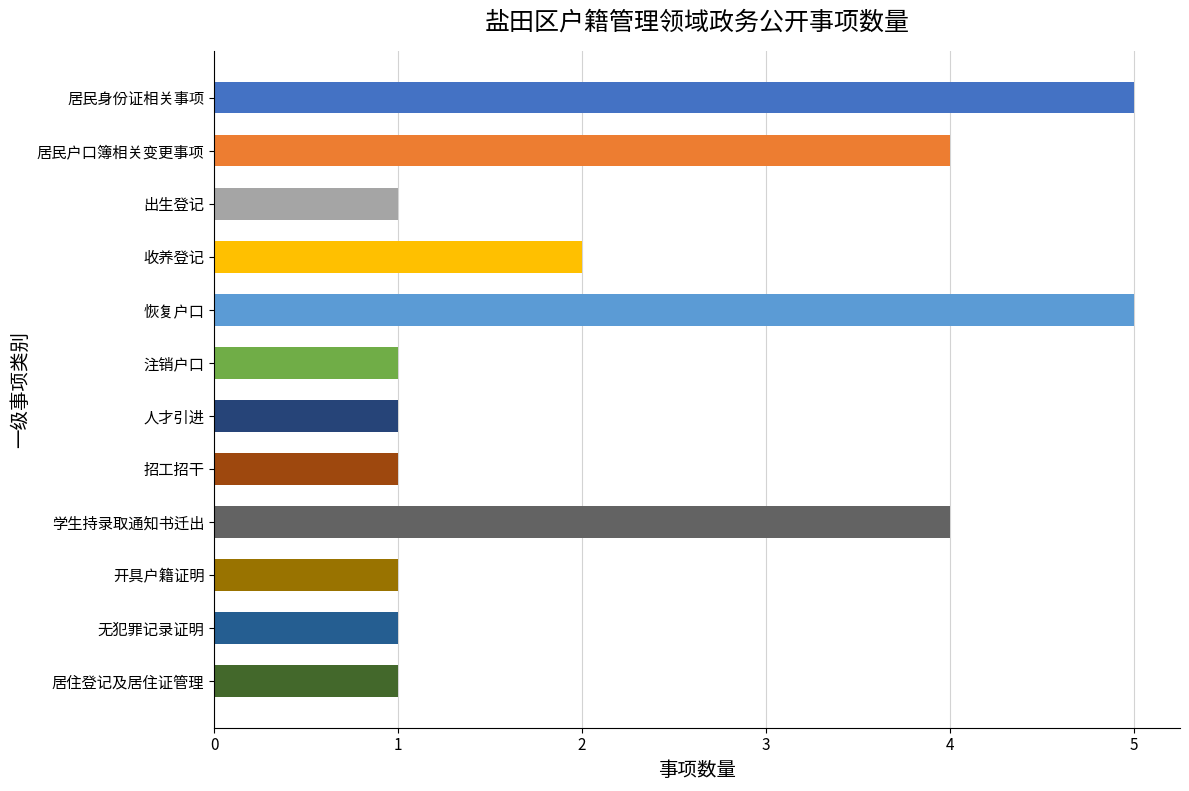

What is the sum of all values?

27